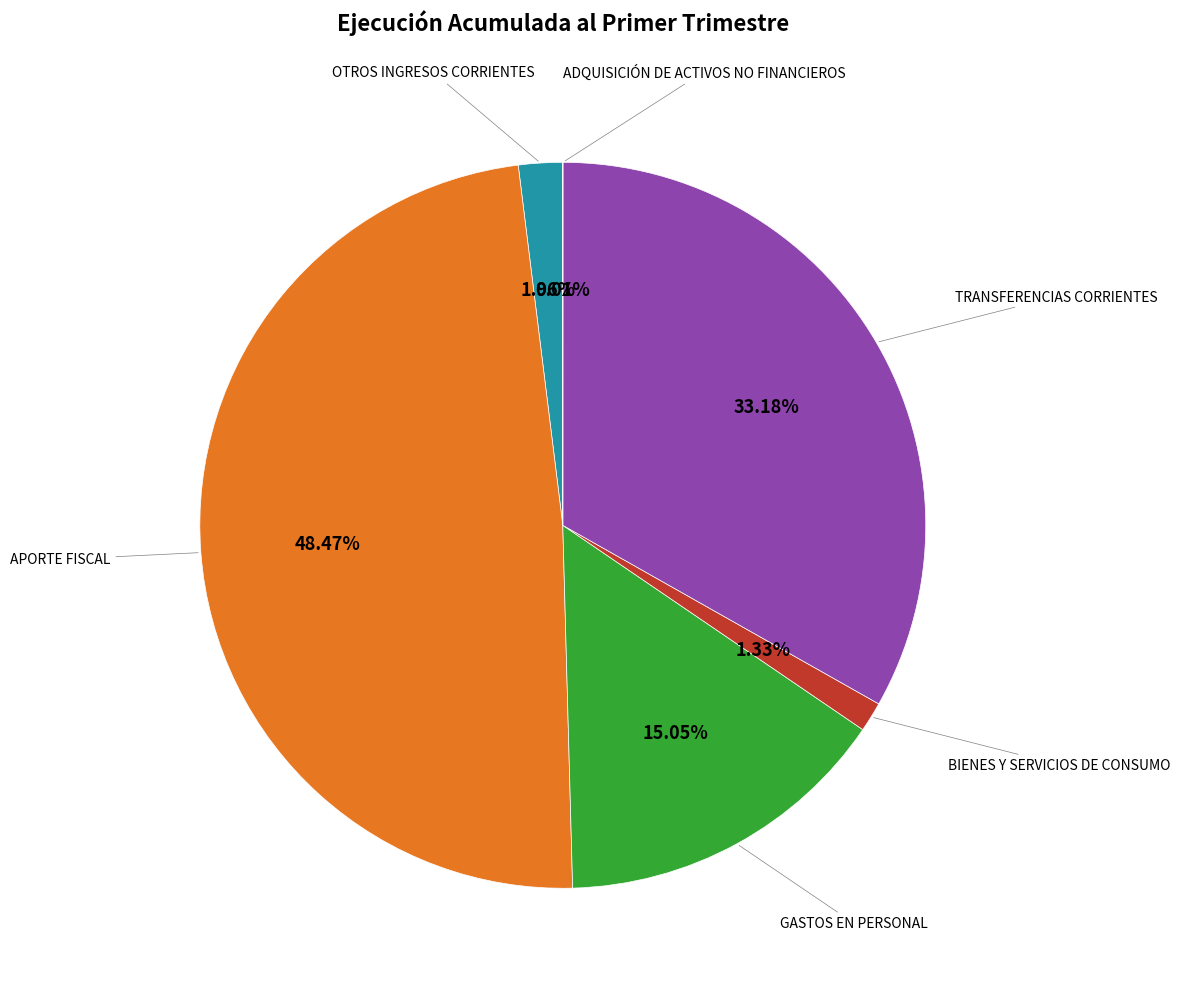

Does any single category account for the majority?

No